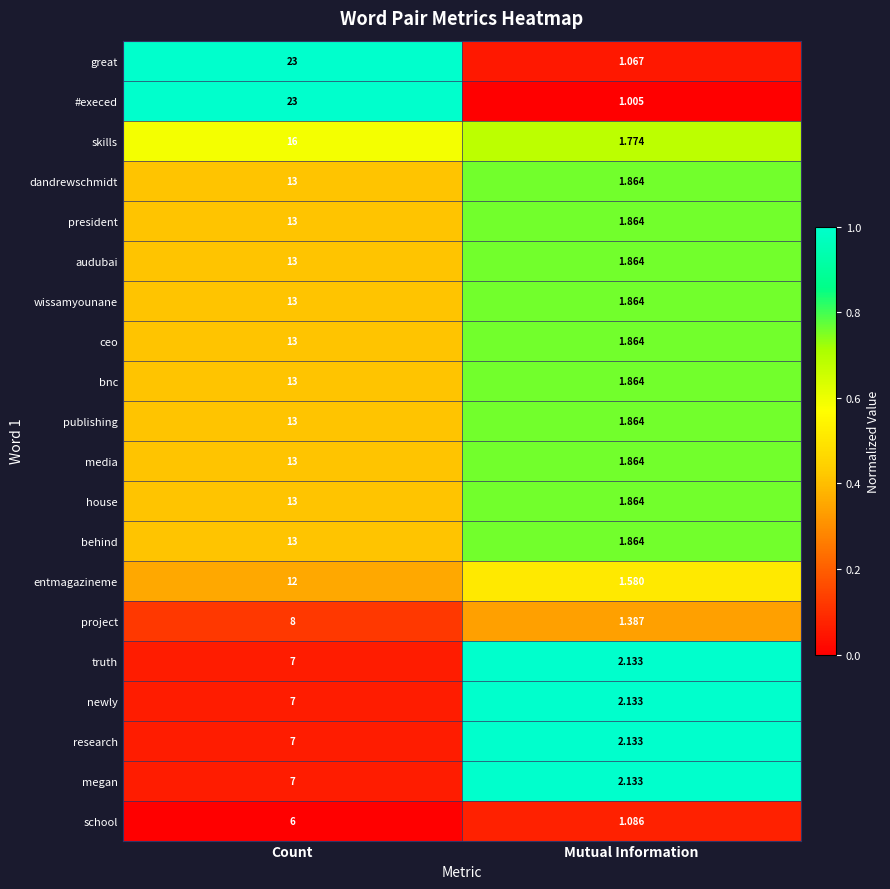

Between Count and Mutual Information, which series saw the biggest shift?

#execed